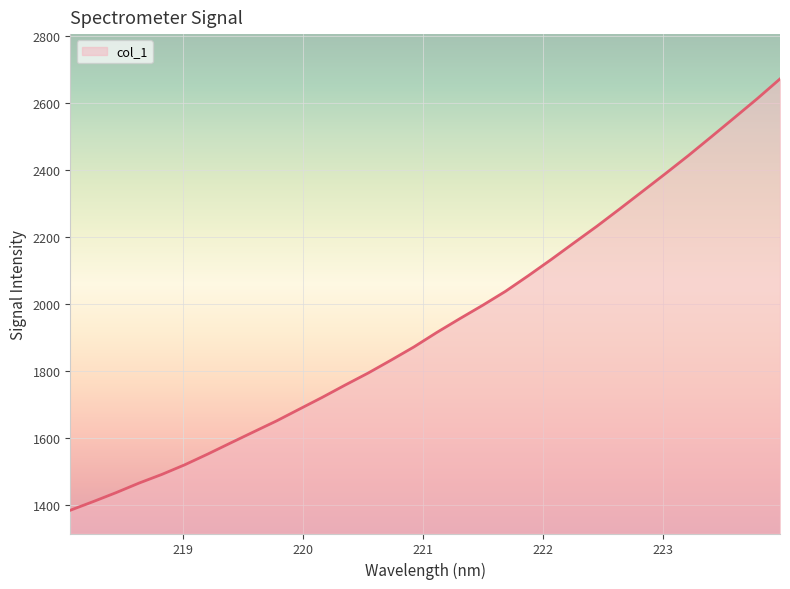

What is the smallest value displayed?

1385.7